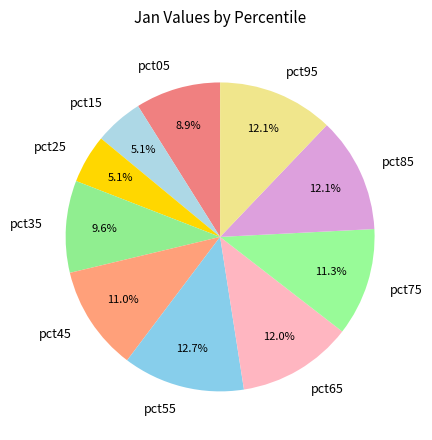

Which category has the biggest portion of the pie?

pct55